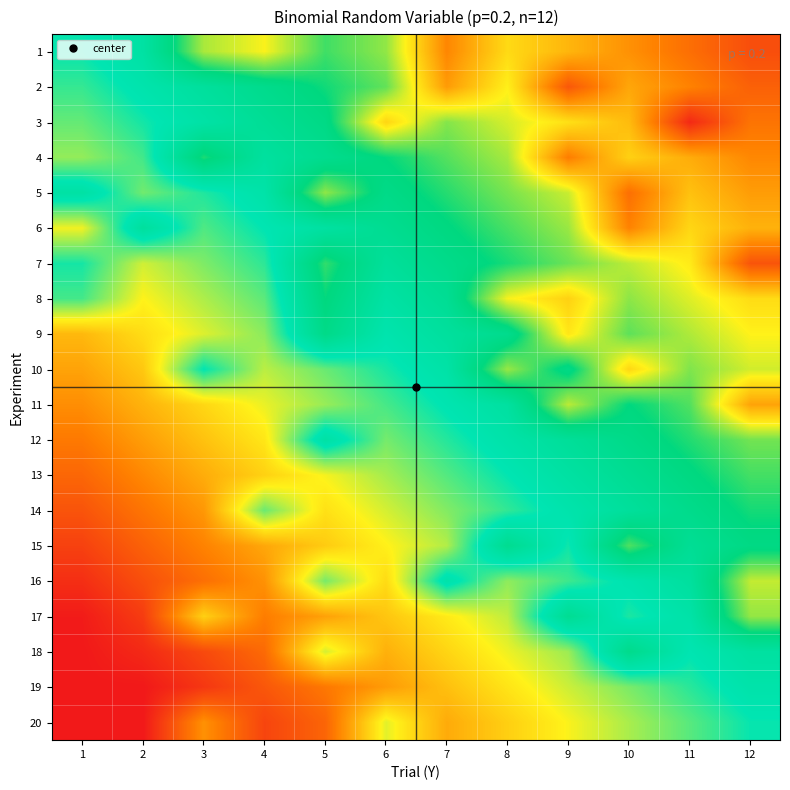

At how many categories does at least one series exceed 0?

12